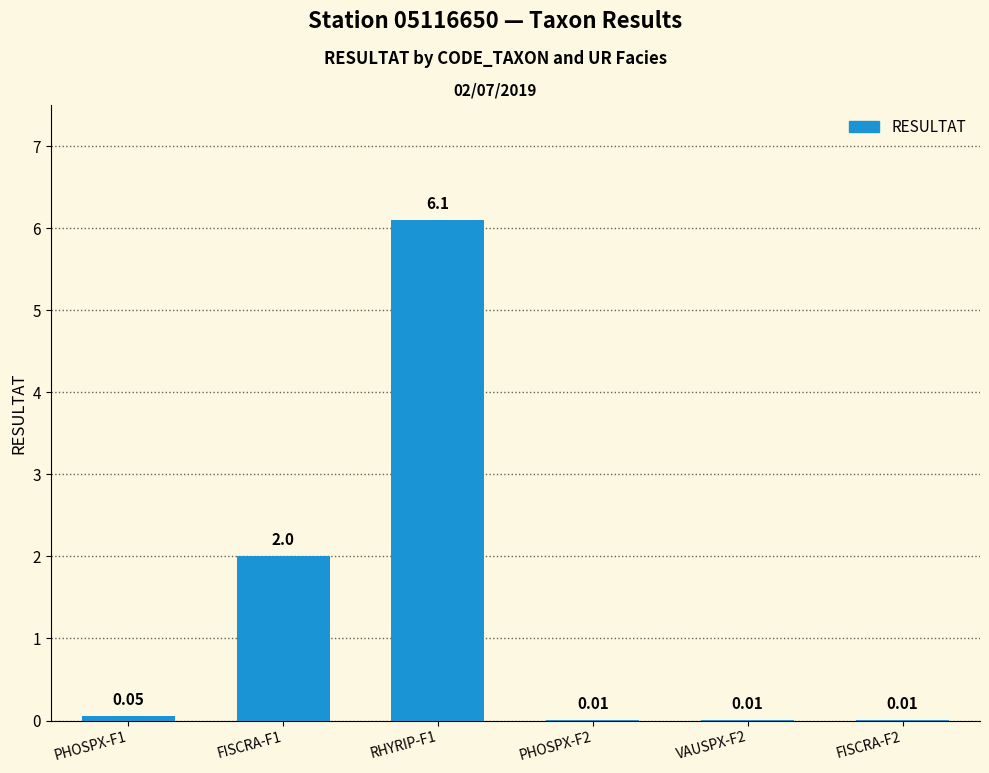

What is the greatest value displayed?

6.1